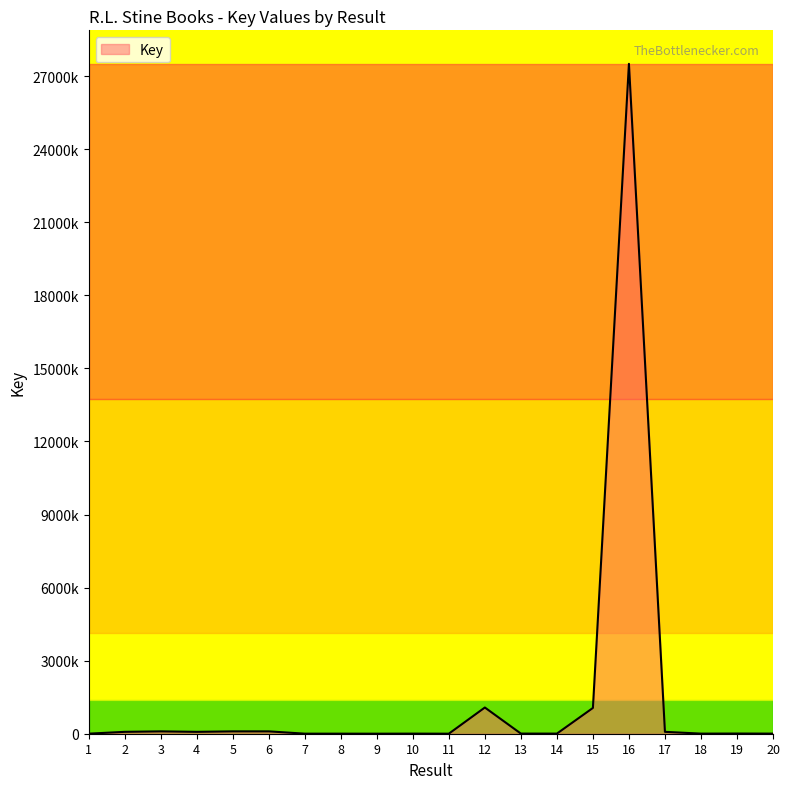

The value at 8 is 534. True or false?

False